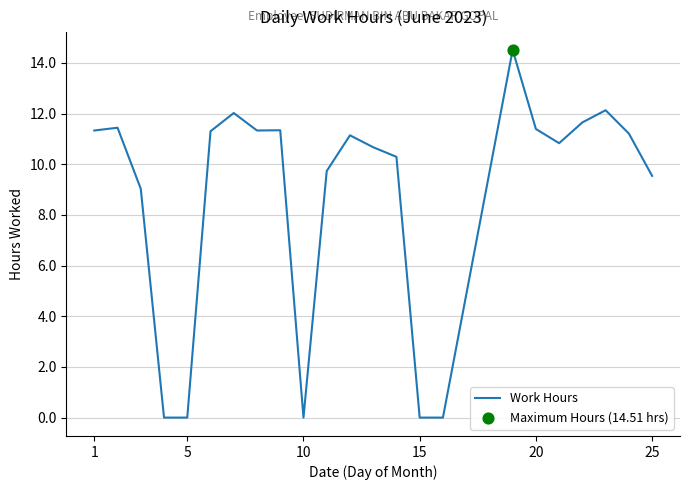

What is the greatest value displayed?

14.5